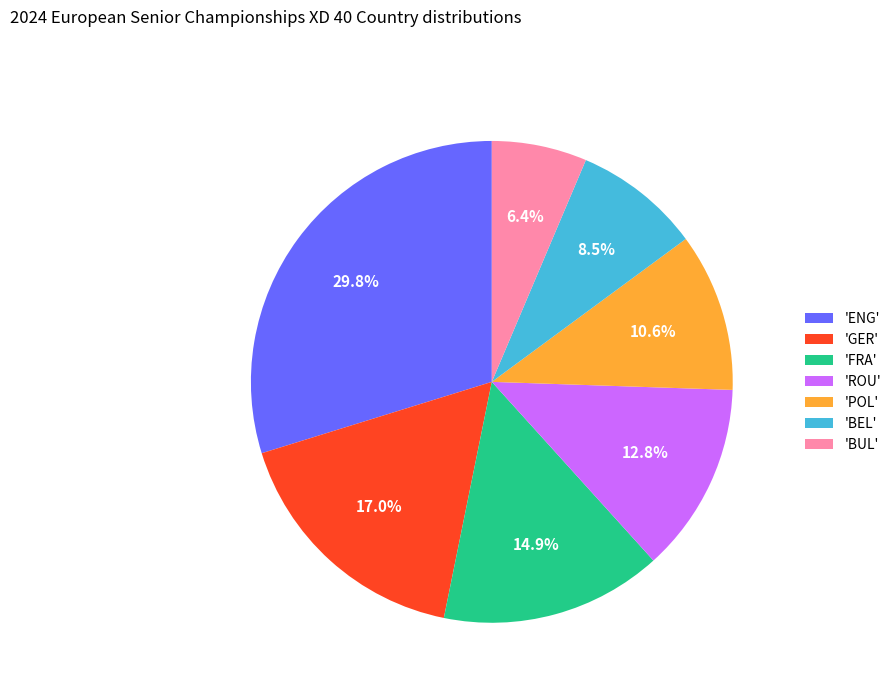

What is the smallest slice in the pie chart?

'BUL'